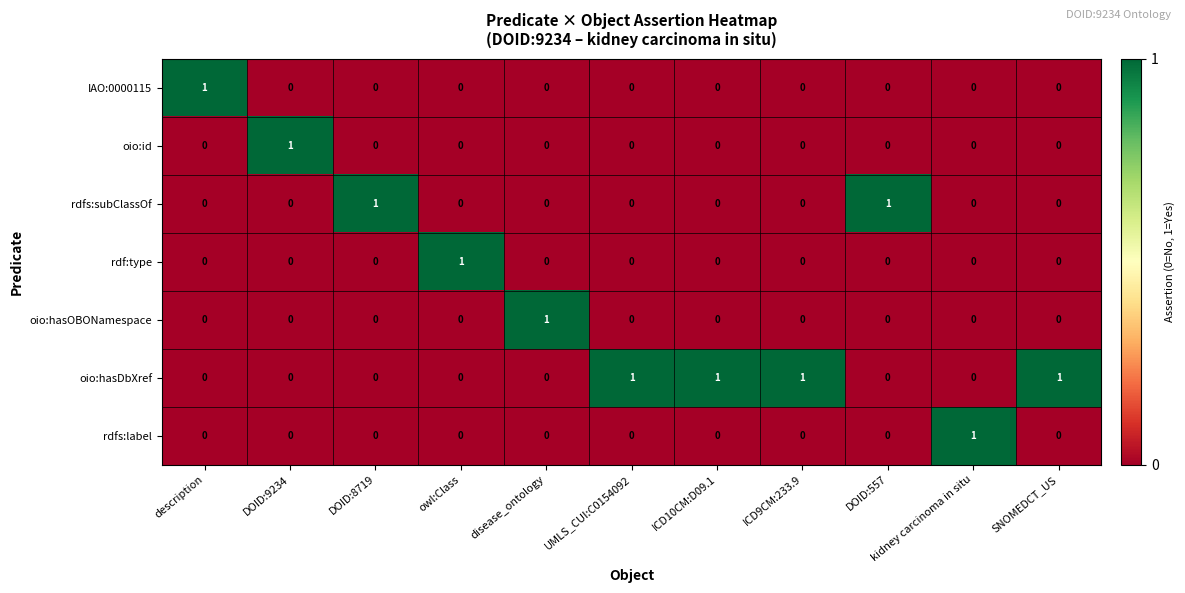

Is it true that rdf:type equals 1 at ICD9CM:233.9?

False